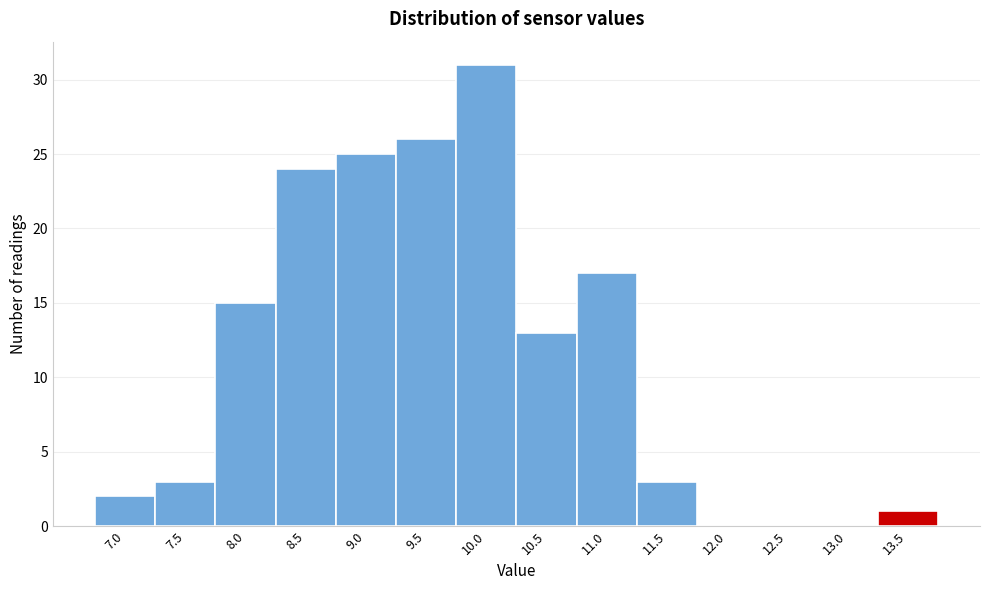

Reading left to right, what are all the values shown in this chart?

7.0=2	7.5=3	8.0=15	8.5=24	9.0=25	9.5=26	10.0=31	10.5=13	11.0=17	11.5=3	12.0=0	12.5=0	13.0=0	13.5=1